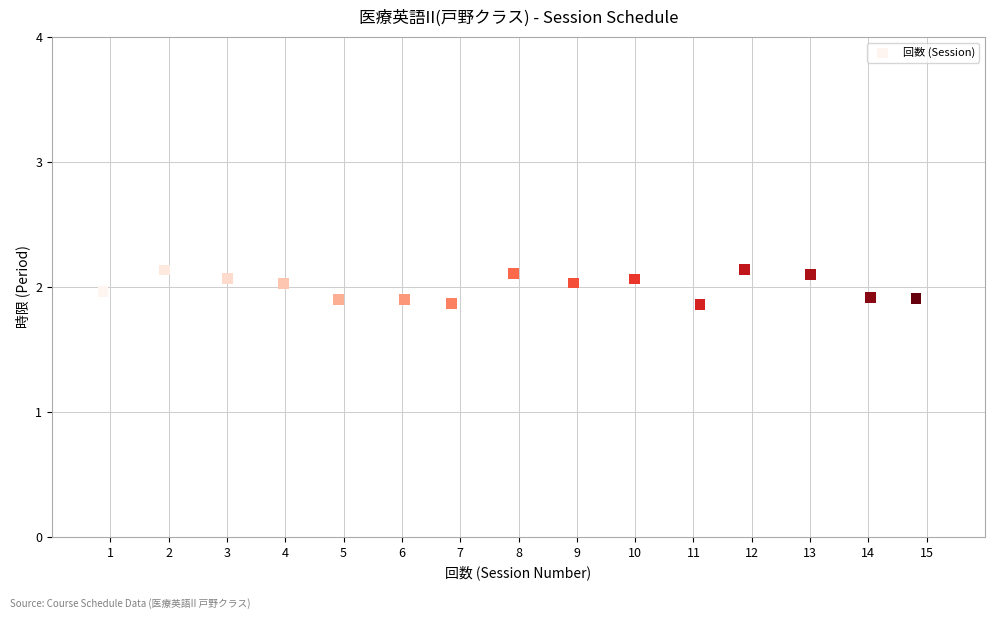

What is the range of Y values (max minus min)?

0.3